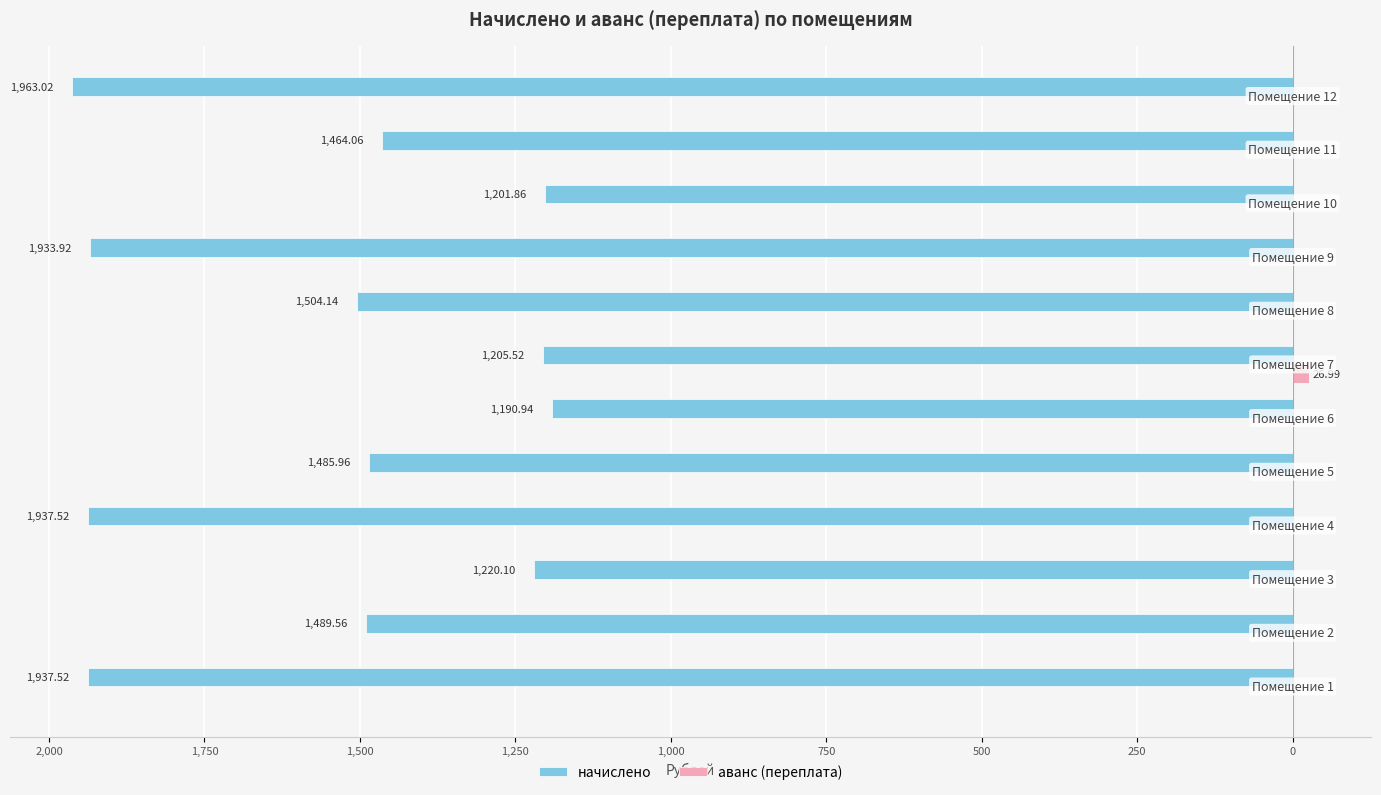

What are all the series names shown in the legend?

начислено, аванс (переплата)